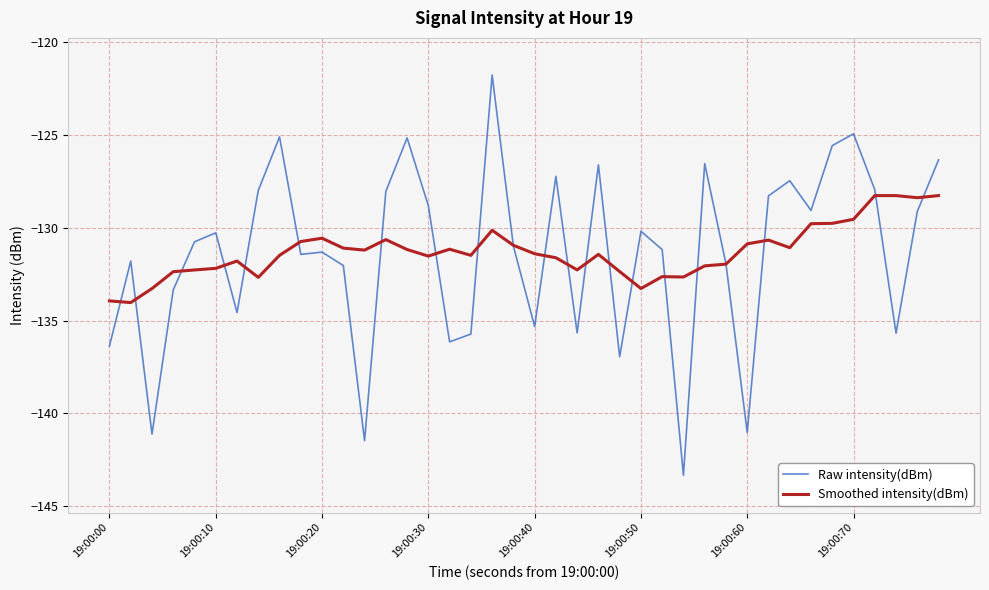

Rank the series by their maximum value, from lowest to highest.

Smoothed intensity(dBm), Raw intensity(dBm)